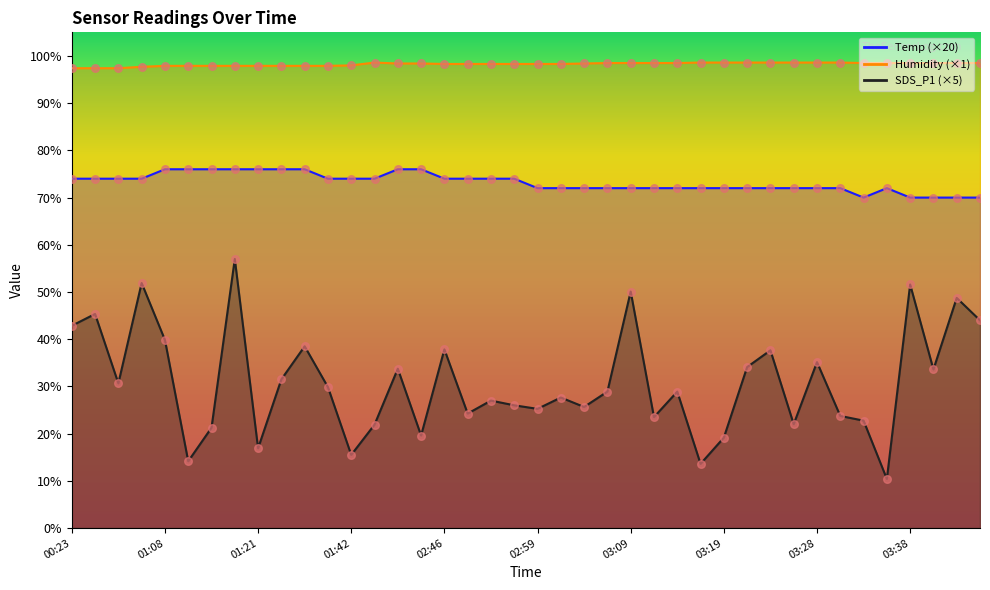

At how many categories does at least one series exceed 34?

40